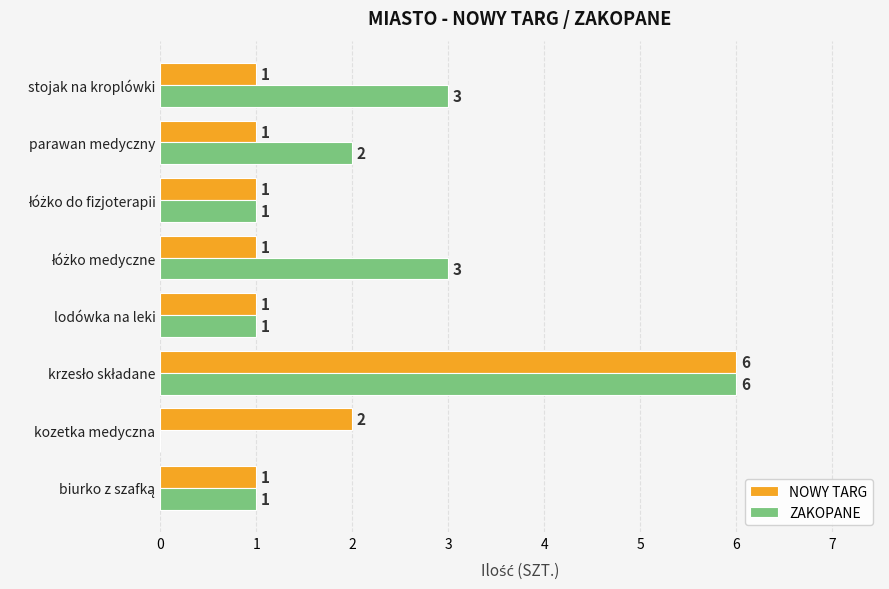

Which series has the largest range (max minus min)?

ZAKOPANE